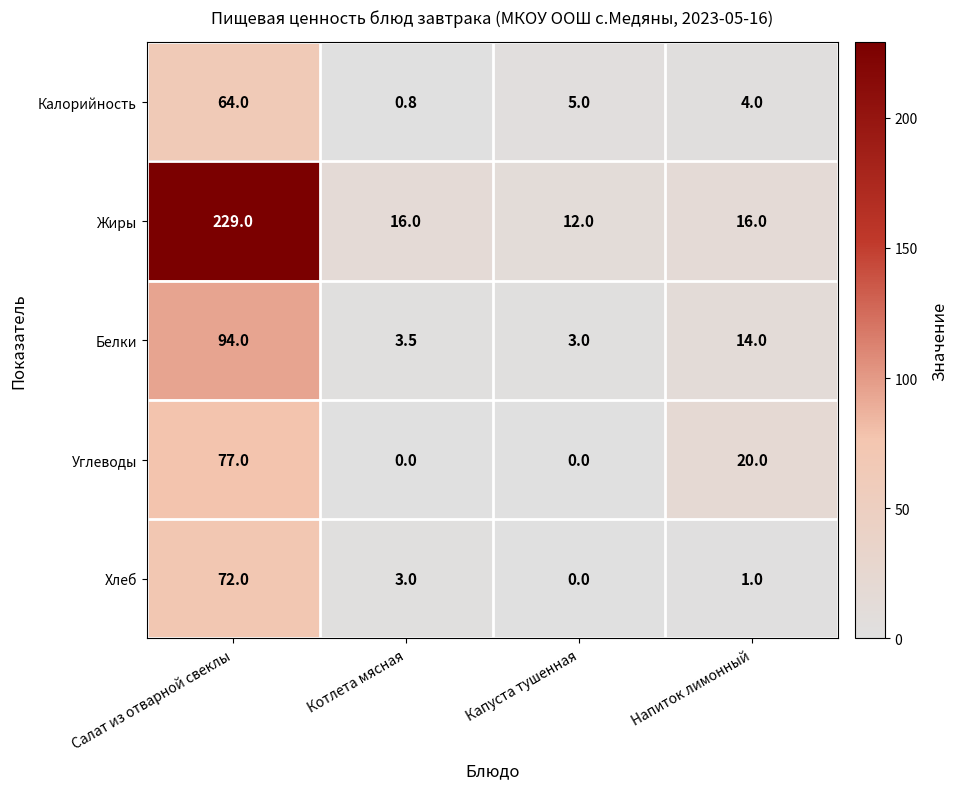

Reading left to right, list all the values displayed in this chart.

Калорийность: 64.0	0.8	5.0	4.0
Жиры: 229.0	16.0	12.0	16.0
Белки: 94.0	3.5	3.0	14.0
Углеводы: 77.0	0.0	0.0	20.0
Хлеб: 72.0	3.0	0.0	1.0